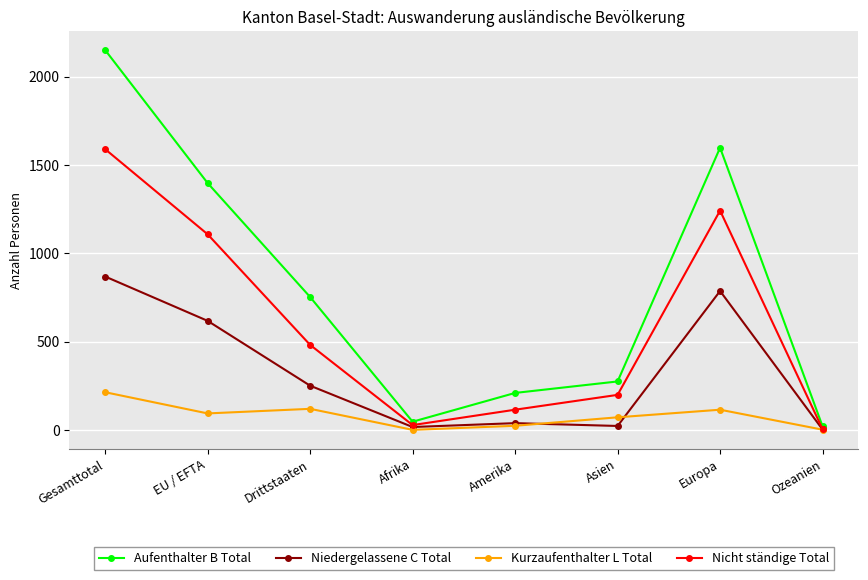

What position from the right is Europa?

2